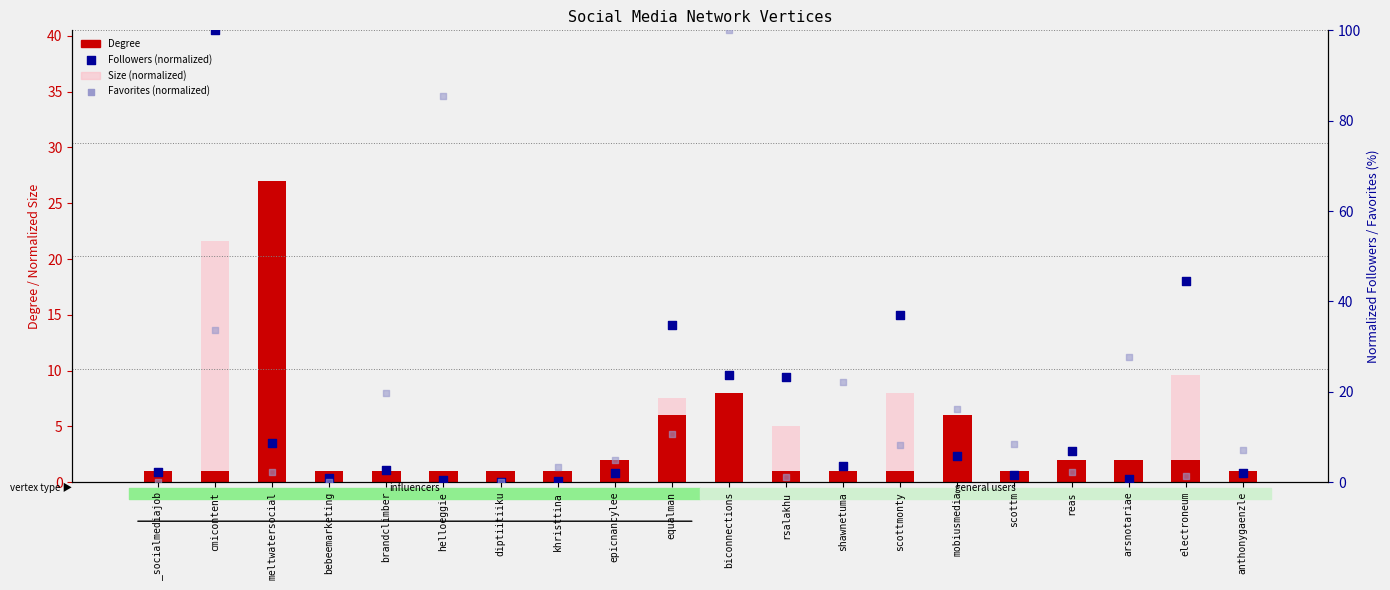

Which series contains the lowest Y value?

Size (normalized)